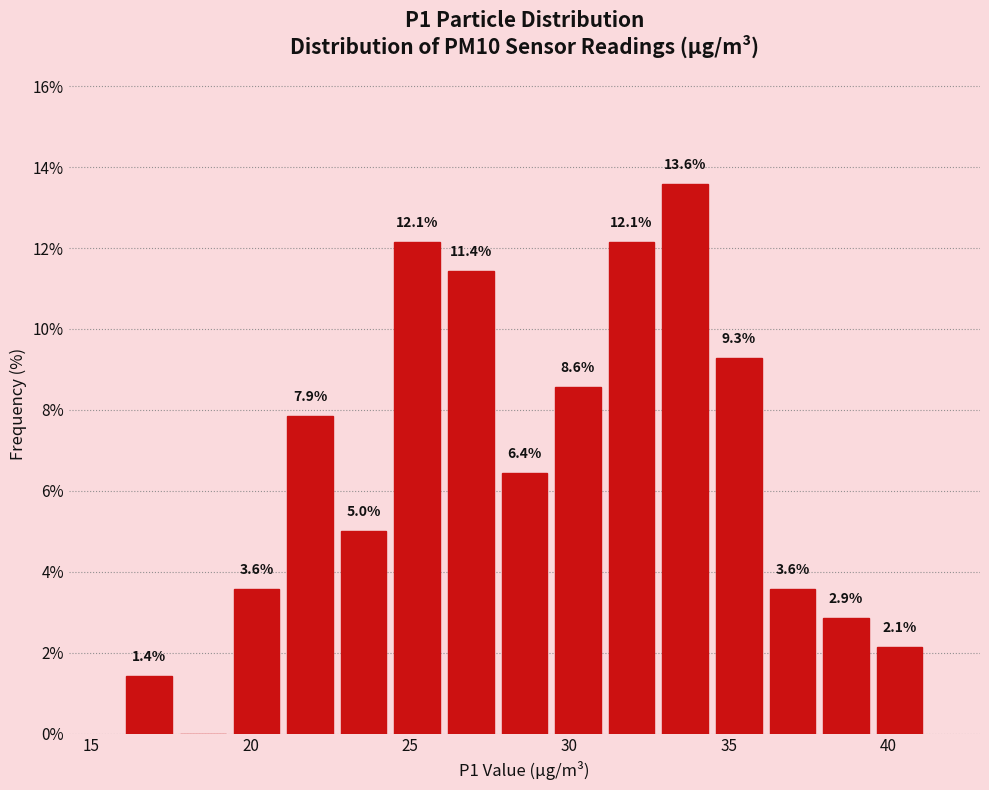

Read against the x-axis, roughly where is the centre of the tallest bar?

33.5